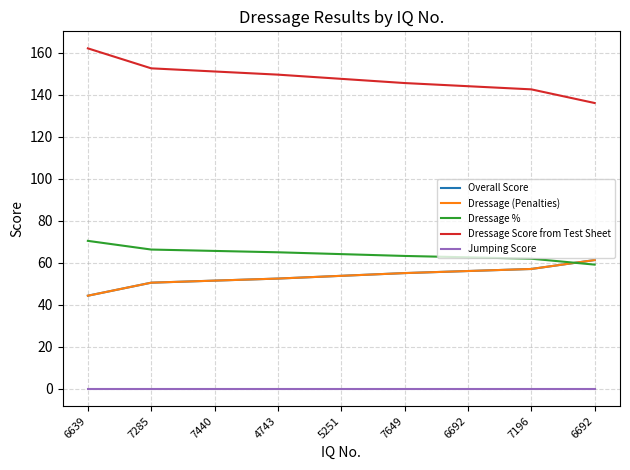

Is this an area chart (filled region under the line)?

No